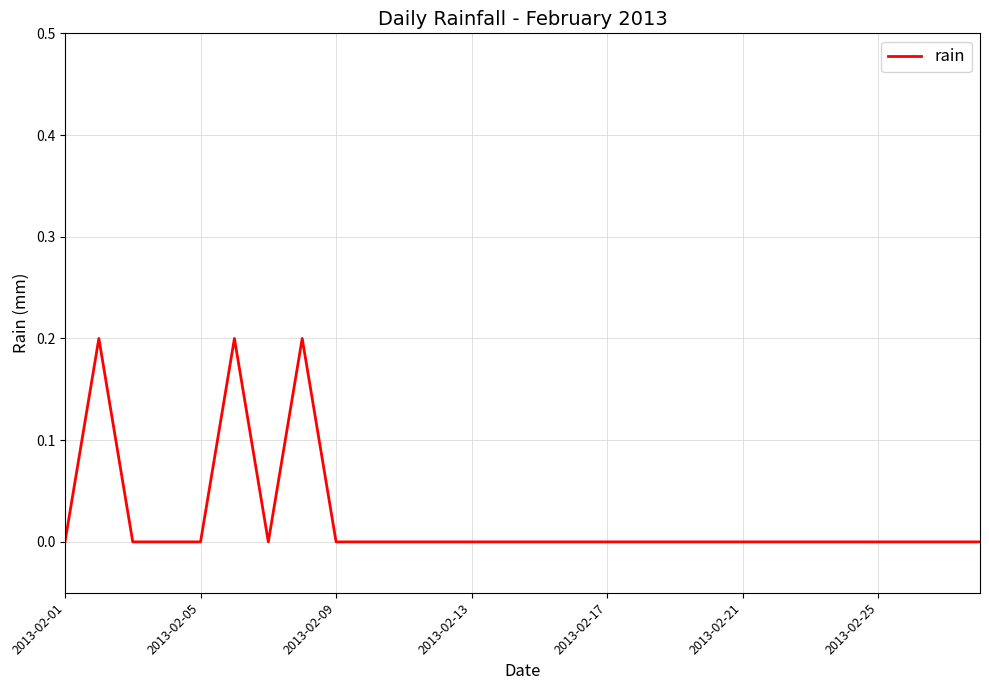

What is the difference between the maximum and minimum values?

0.2